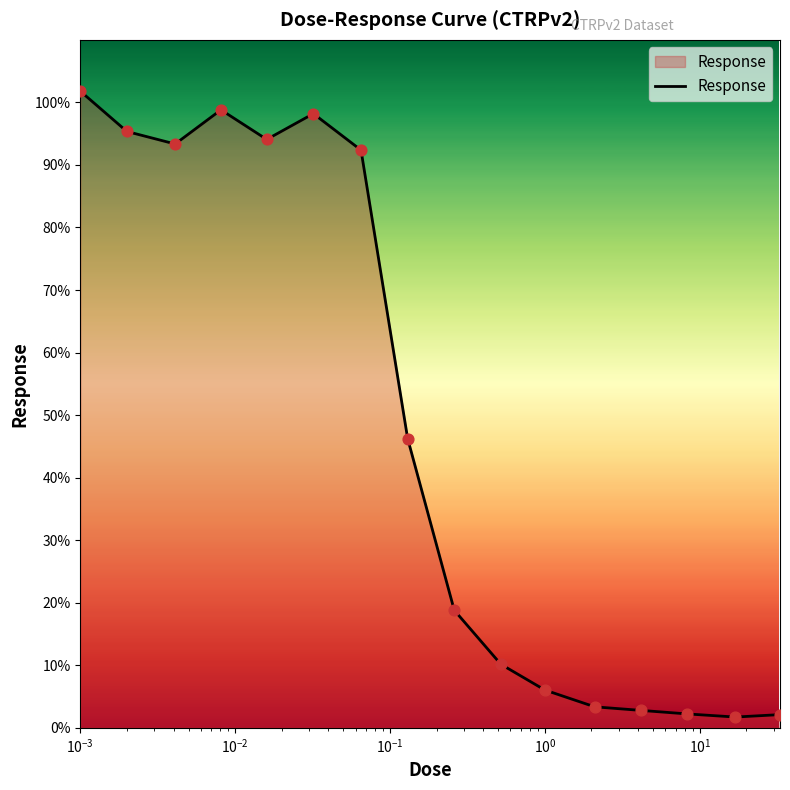

What is the greatest value displayed?

101.8